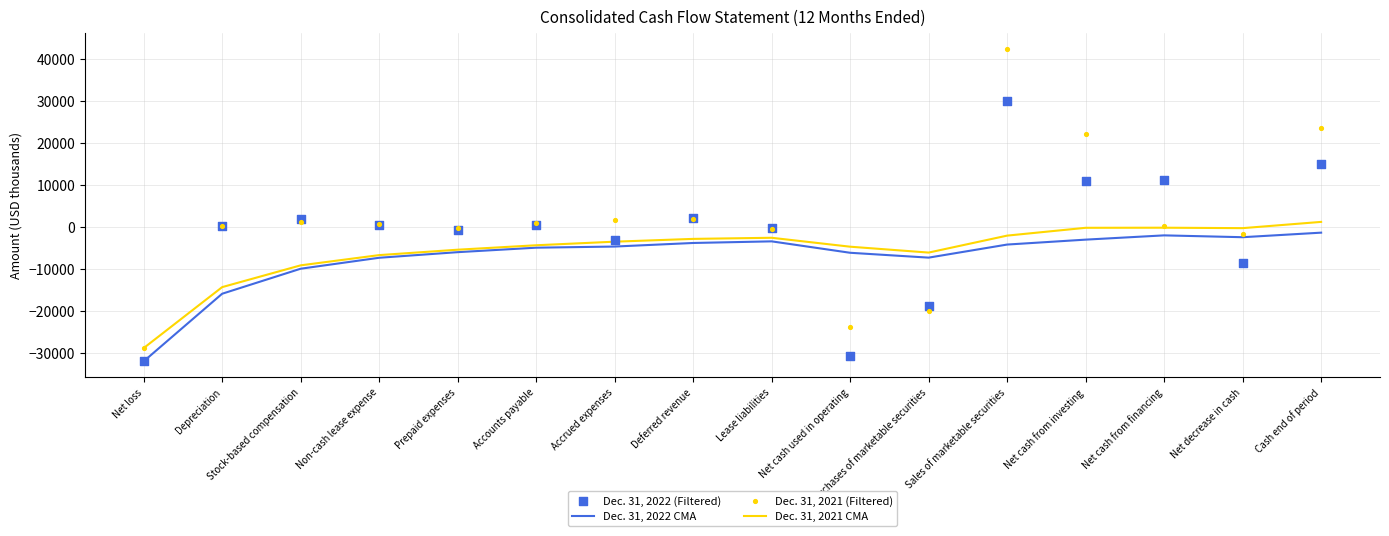

What are all the series names shown in the legend?

Dec. 31, 2022 CMA, Dec. 31, 2021 CMA, Dec. 31, 2022 (Filtered), Dec. 31, 2021 (Filtered)